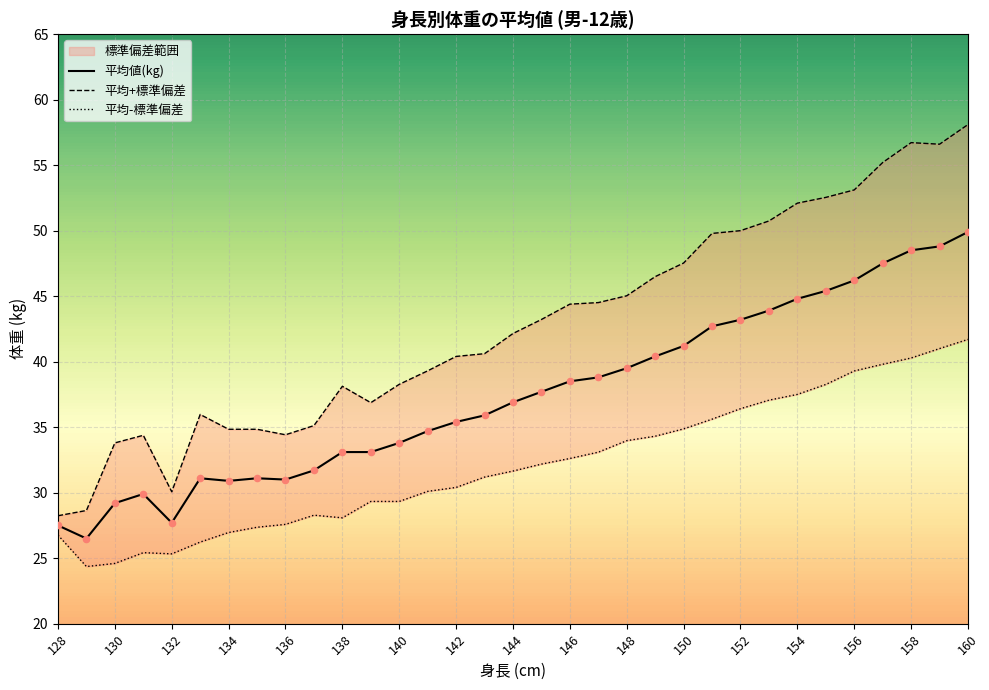

What is the highest value of the 平均値(kg) series?

49.9